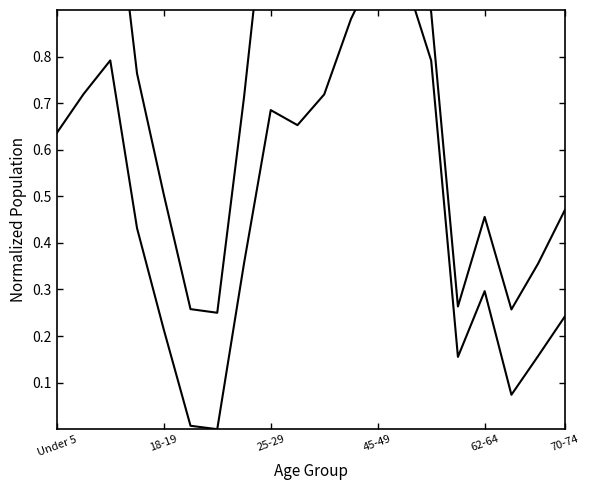

The B series shows 0.3 at 13. True or false?

False